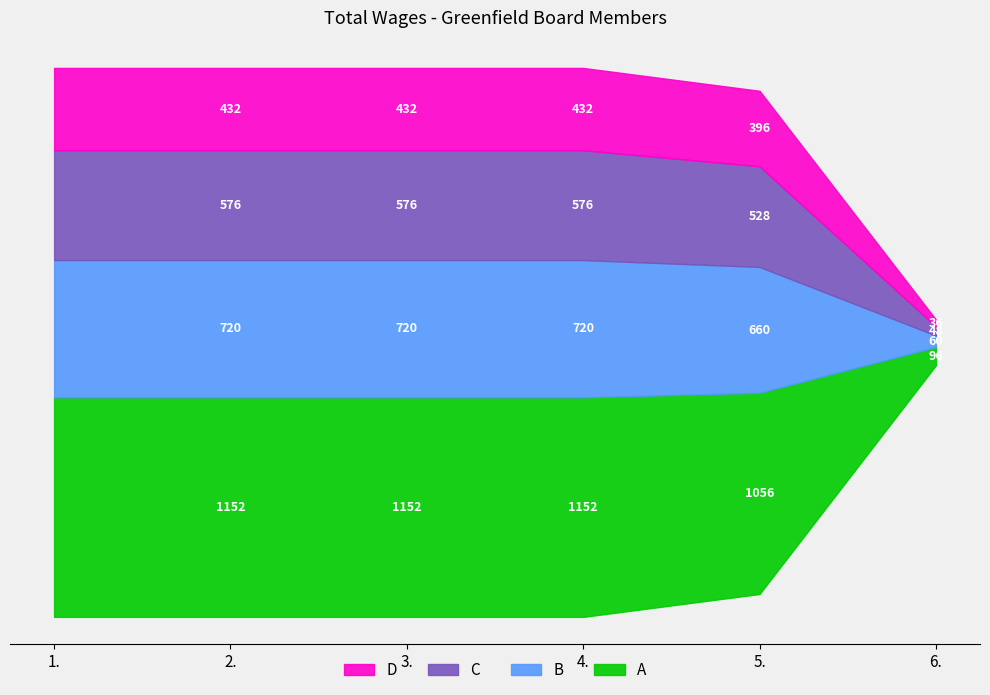

What value does the data have at 6.?

240